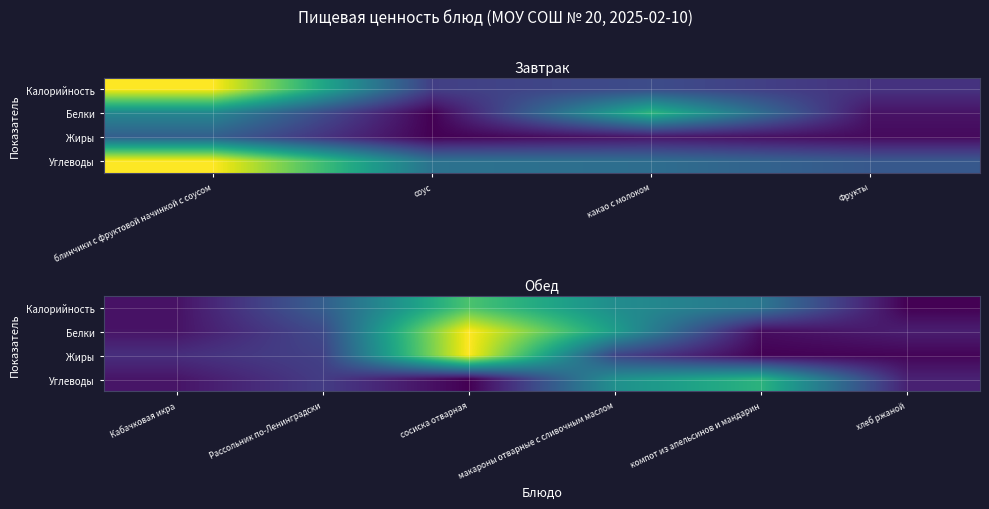

Which has a higher value, макароны отварные с сливочным маслом or хлеб ржаной?

макароны отварные с сливочным маслом